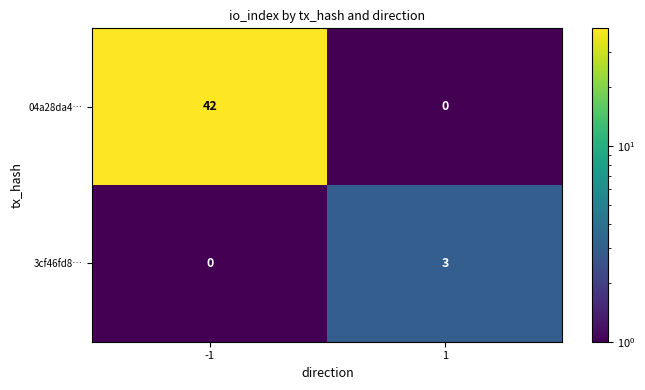

Rank the series by their average value, from lowest to highest.

3cf46fd8…, 04a28da4…